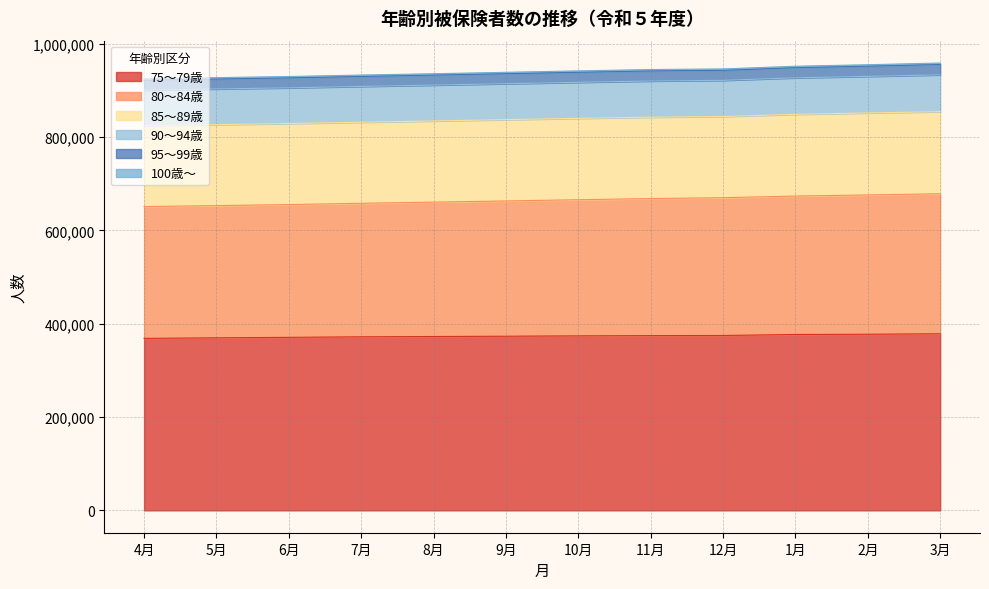

What position from the right is 7月?

9